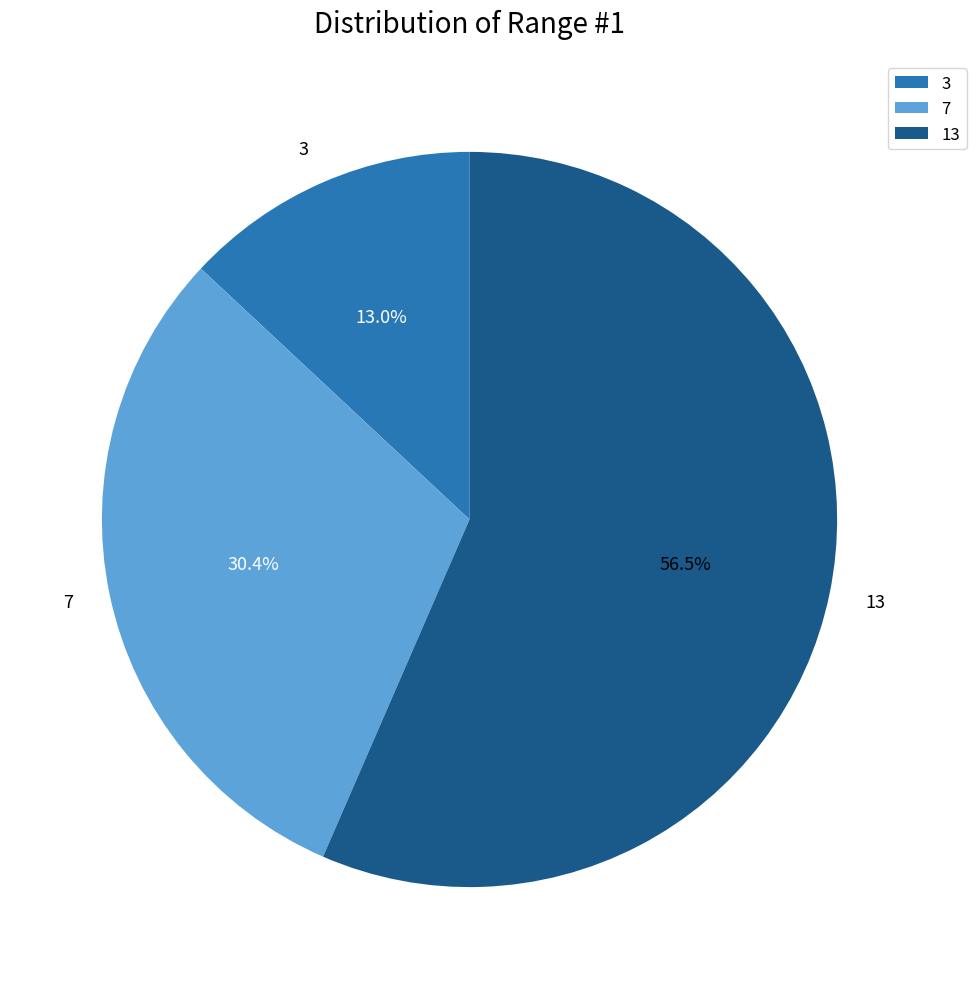

To the nearest percent, what is the average slice percentage?

33%